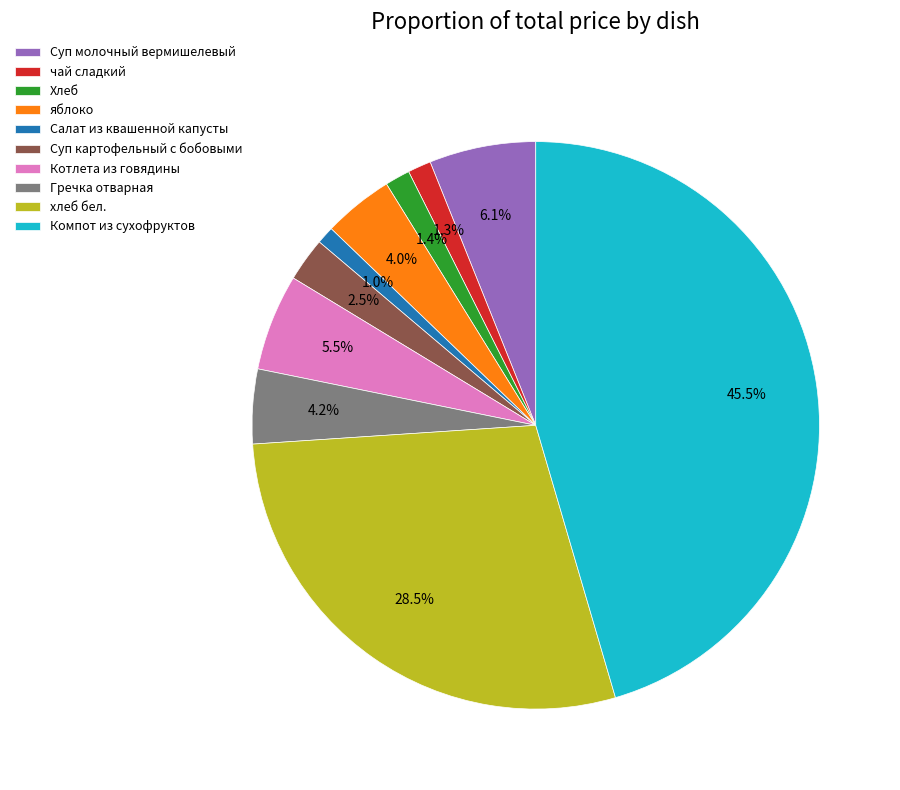

Which slice is the largest?

Компот из сухофруктов